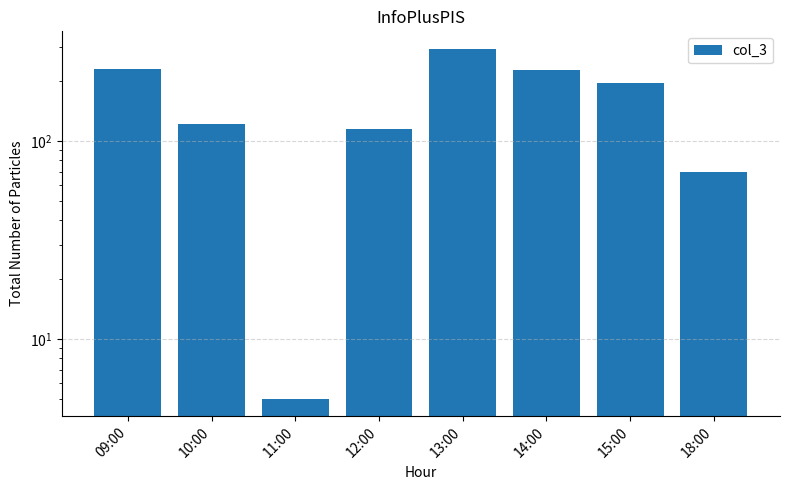

Reading left to right, what are all the values shown in this chart?

09:00=232	10:00=122	11:00=5	12:00=115	13:00=292	14:00=228	15:00=197	18:00=70